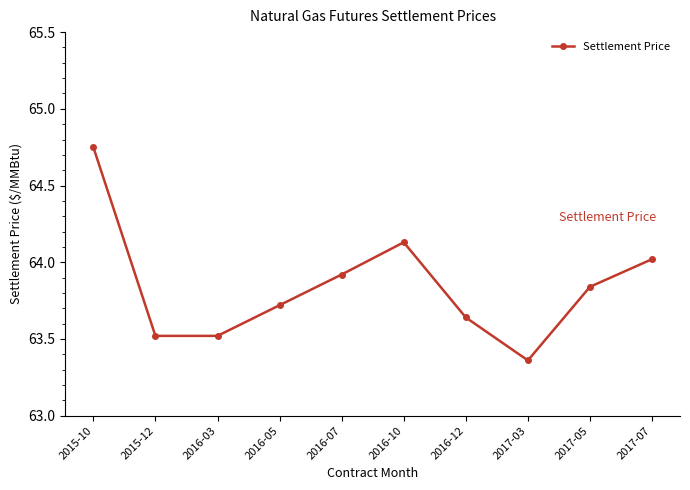

What position from the right is 2016-10?

5